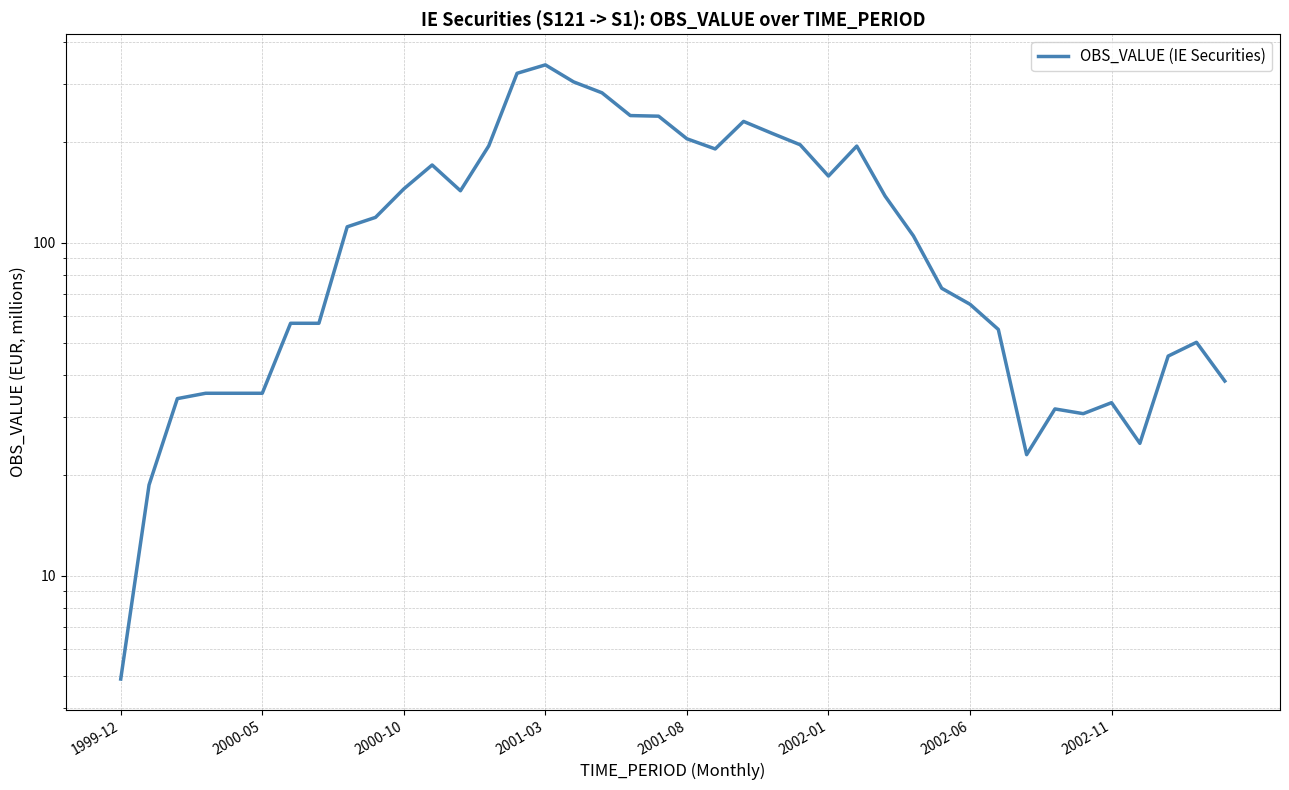

What is the difference between the maximum and minimum values?

336.7